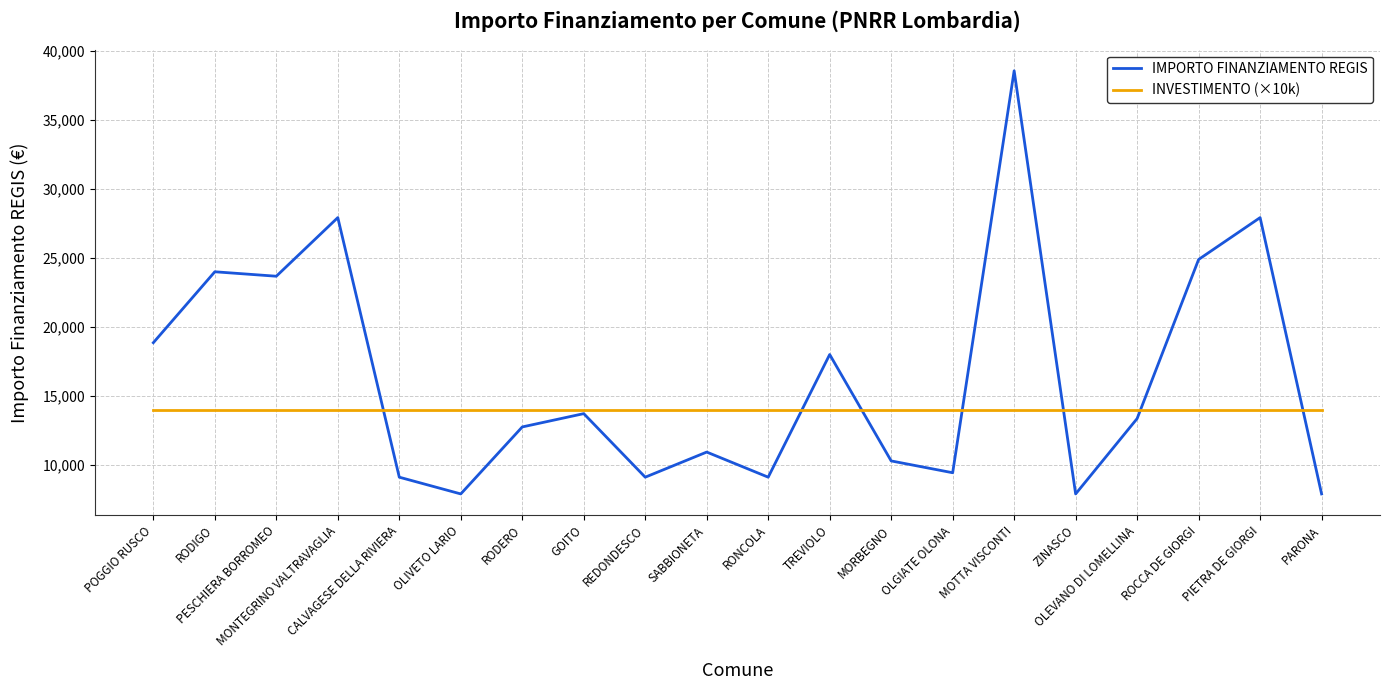

Is this an area chart (filled region under the line)?

No